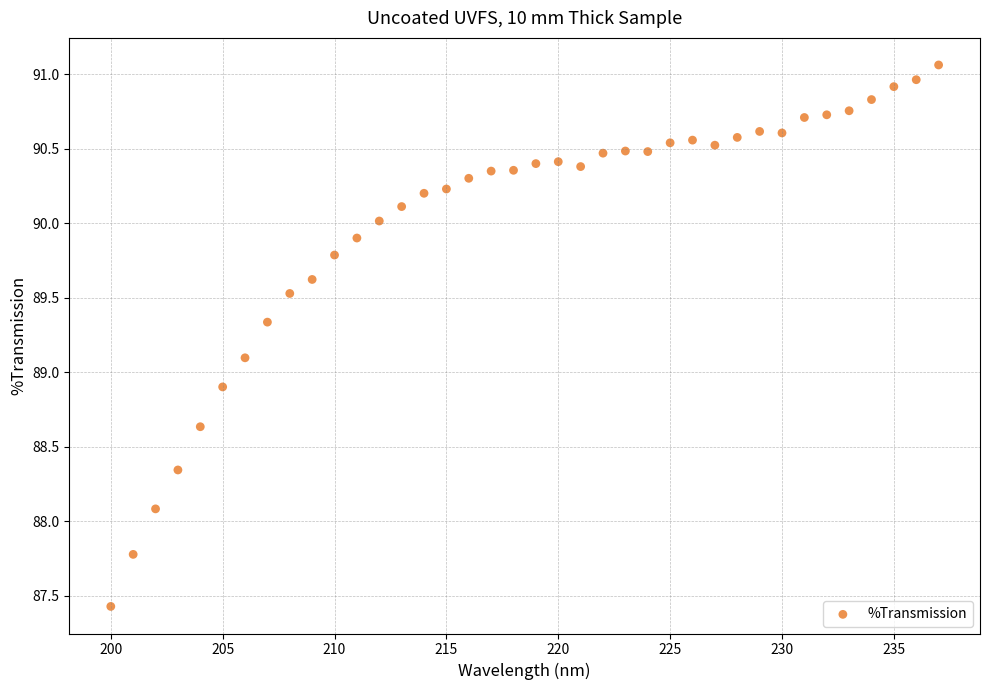

What is the range of X values (max minus min)?

37.0